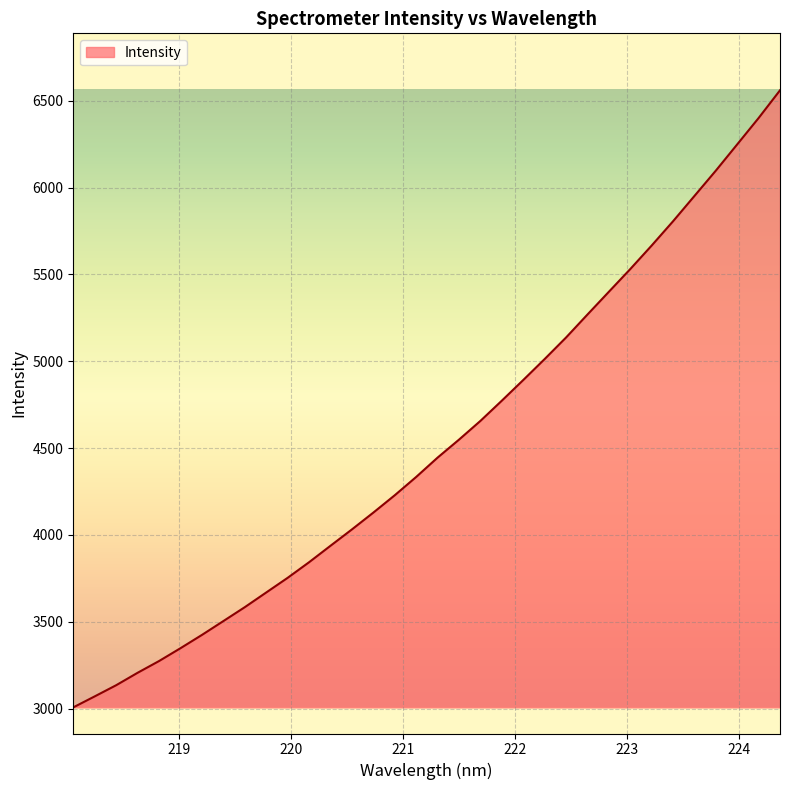

What is the difference between the maximum and minimum values?

3552.2